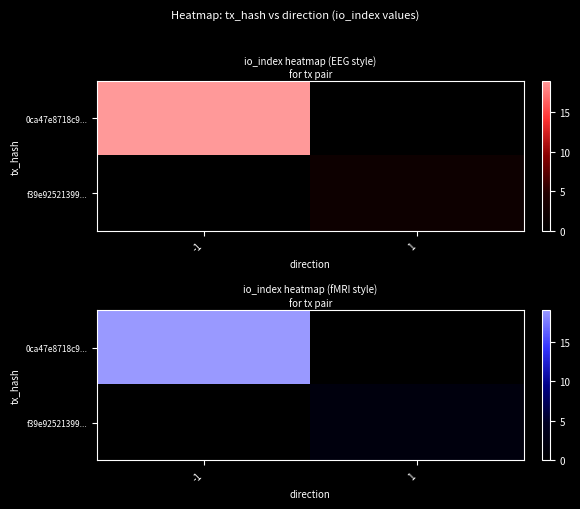

Count the 0ca47e8718c9... values in the range 0 to 19.

2